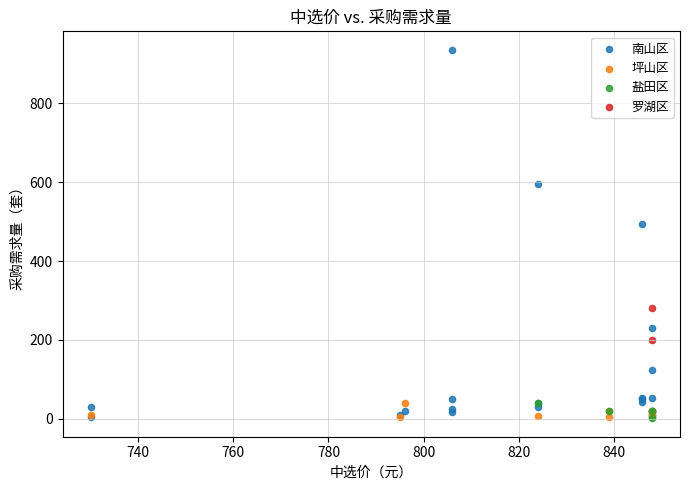

What are all the series names shown in the legend?

南山区, 坪山区, 盐田区, 罗湖区